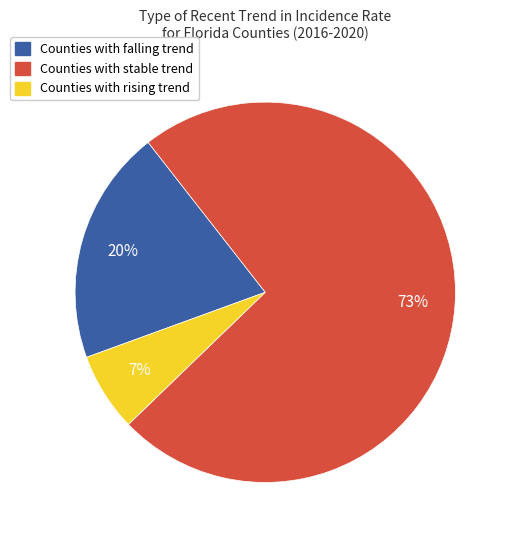

To the nearest percent, what is the average slice percentage?

33%